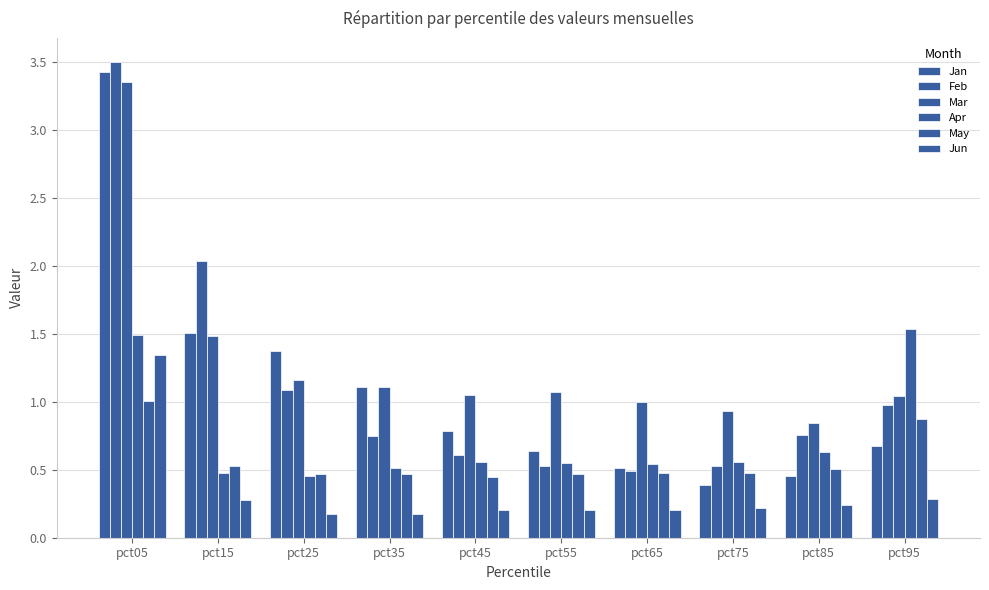

Count the number of data series in this chart.

6